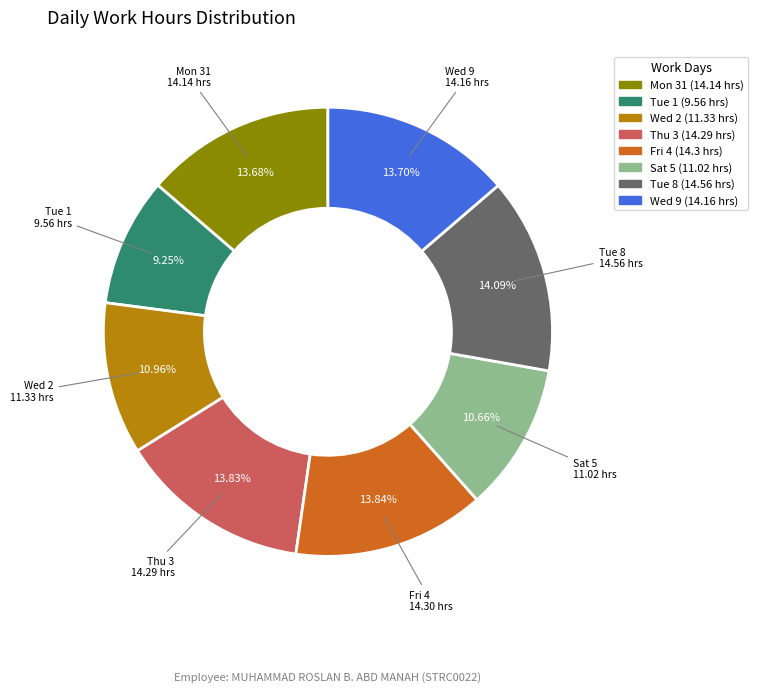

Approximately how many times larger is the value at Wed 9 compared to Sat 5?

1.3